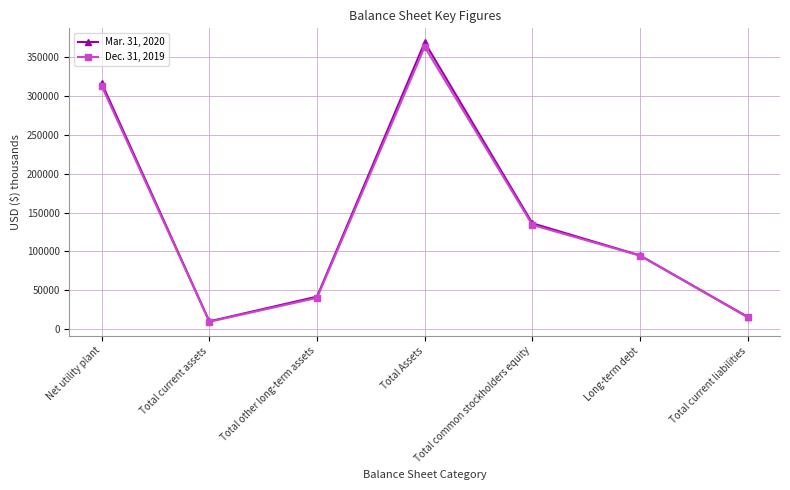

Is it true that Mar. 31, 2020 equals 9936 at Total current assets?

True